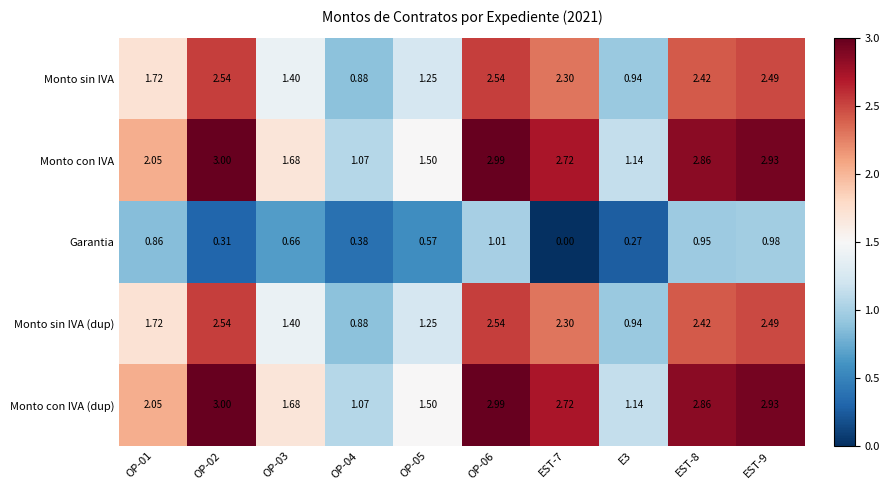

Is the value of Monto sin IVA (dup) at OP-06 greater than the value of Monto con IVA (dup) at EST-9?

No